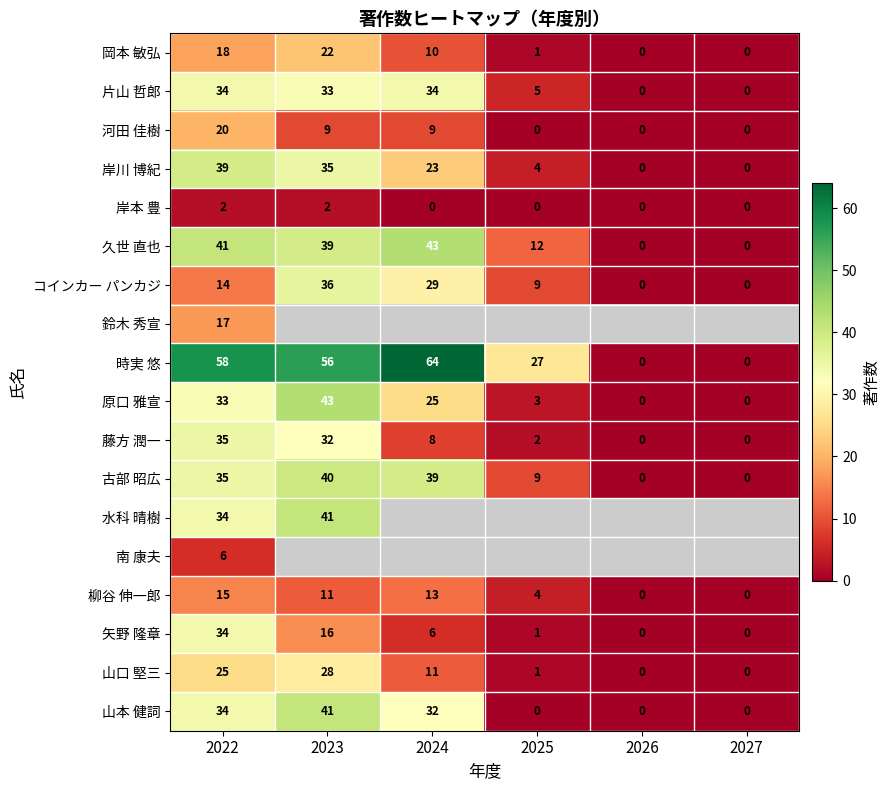

True or false: 岸川 博紀 has a value of 12.8 at 2024.

False